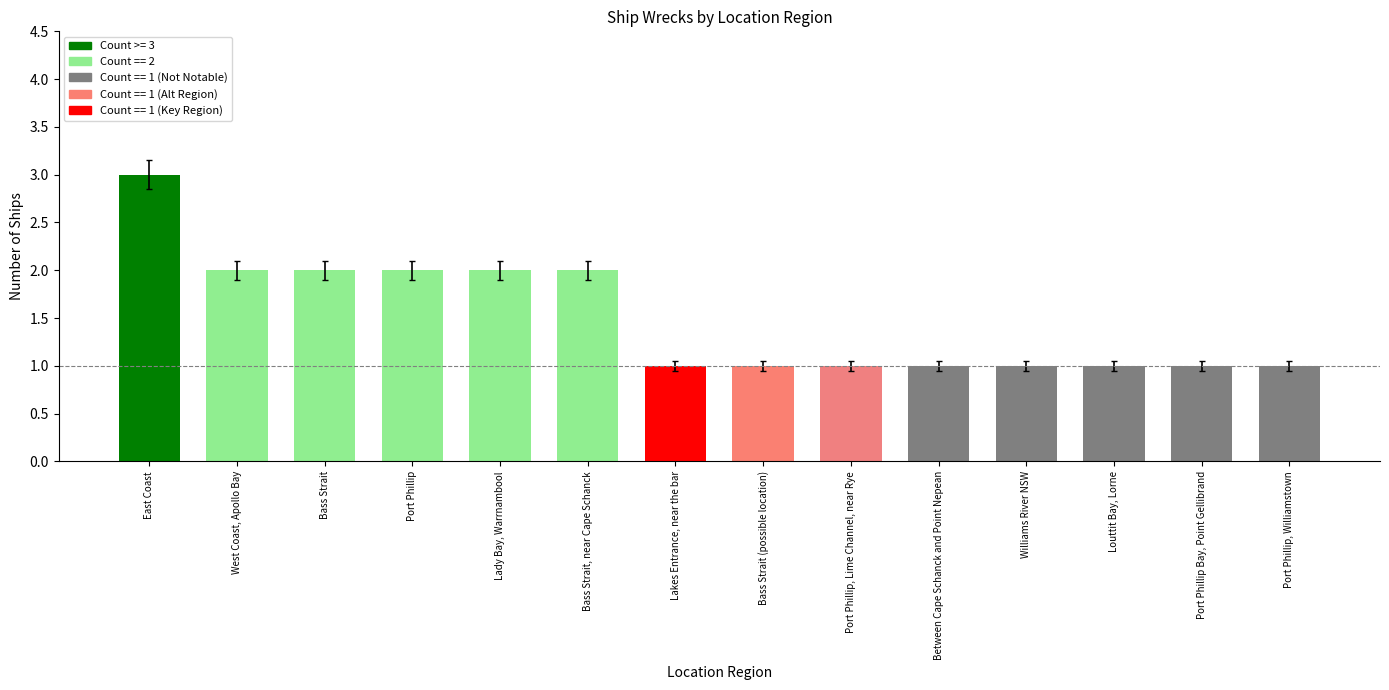

Count the number of categories in the chart.

14